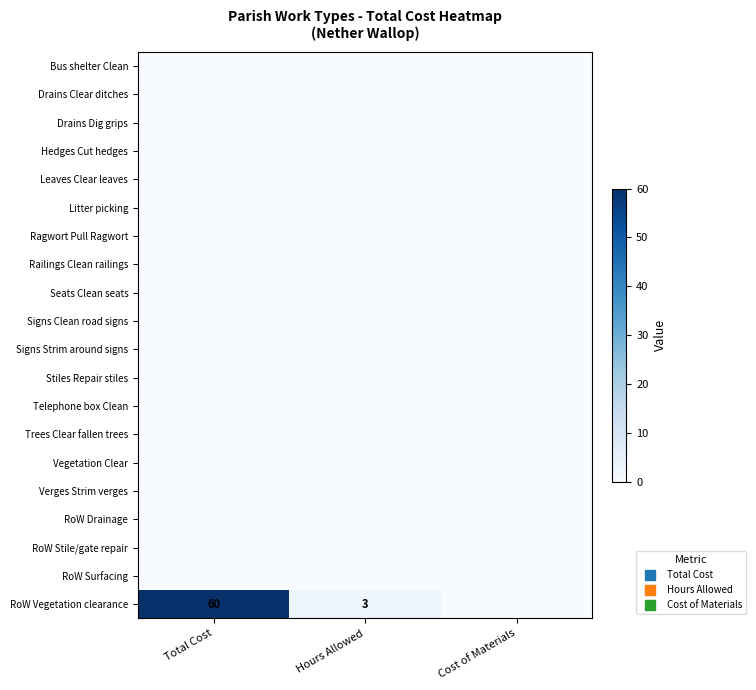

Which label corresponds to the largest value in the chart?

Total Cost